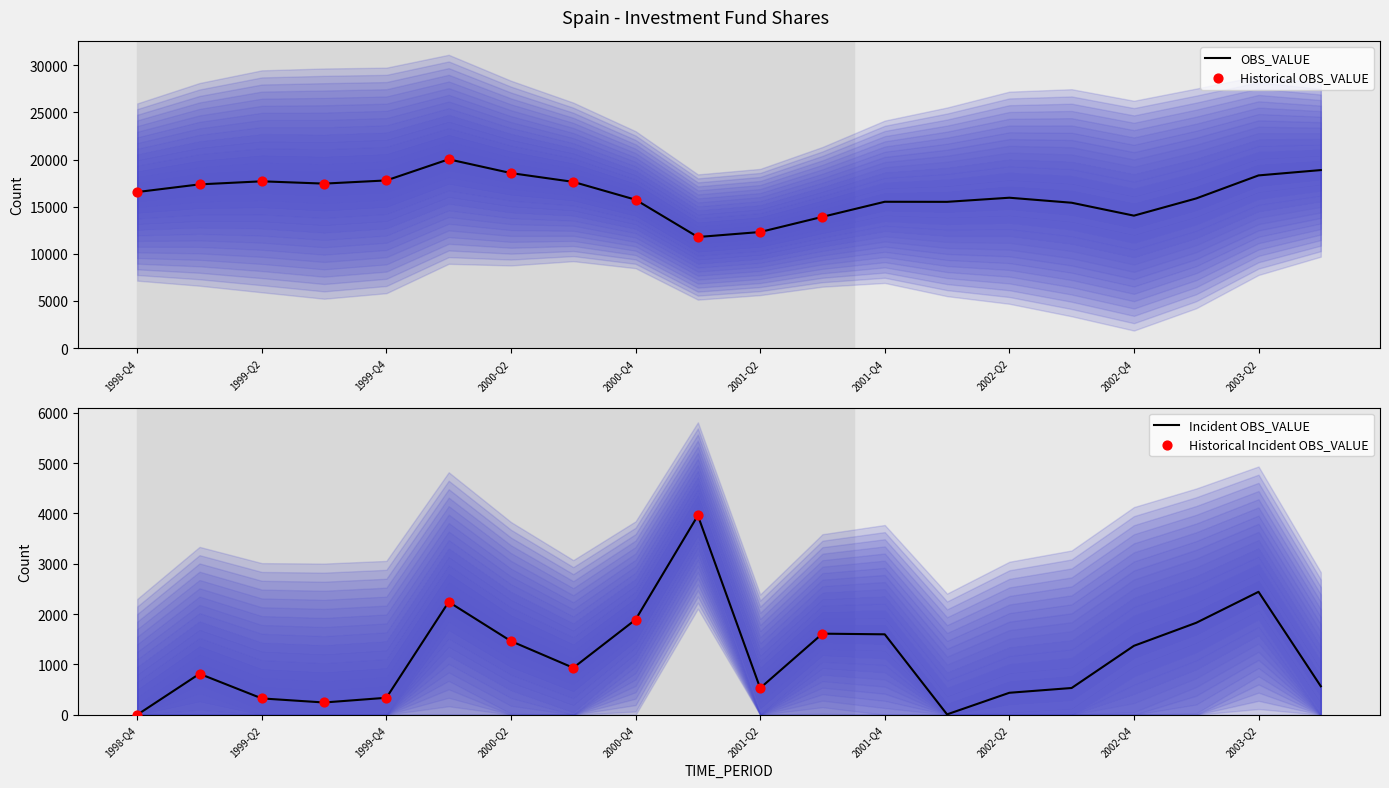

Between 2001-Q2 and 2000-Q1, which is larger?

2000-Q1